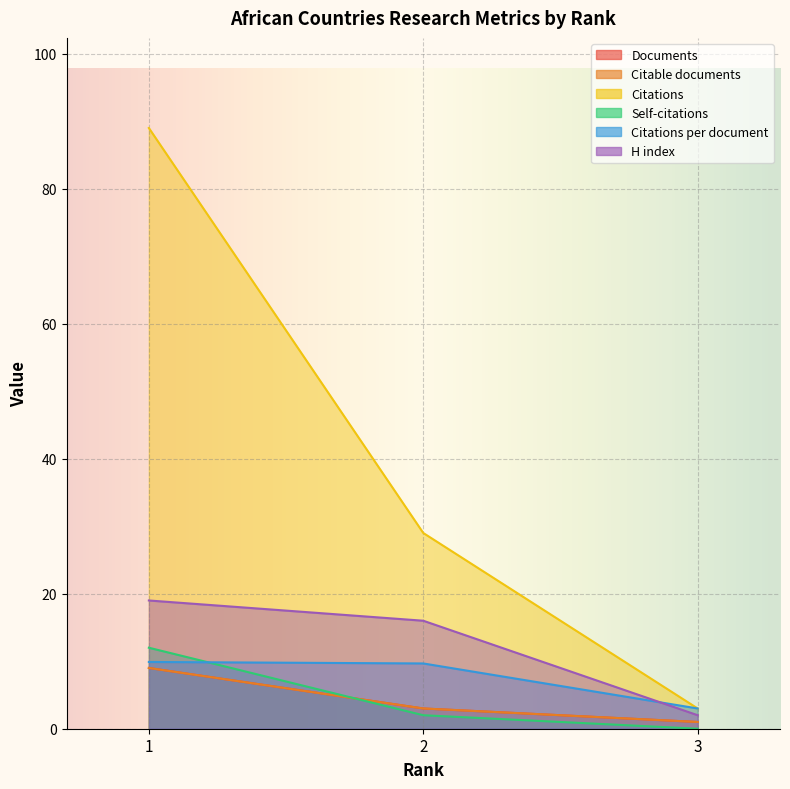

At which label is Self-citations closest to 6?

2